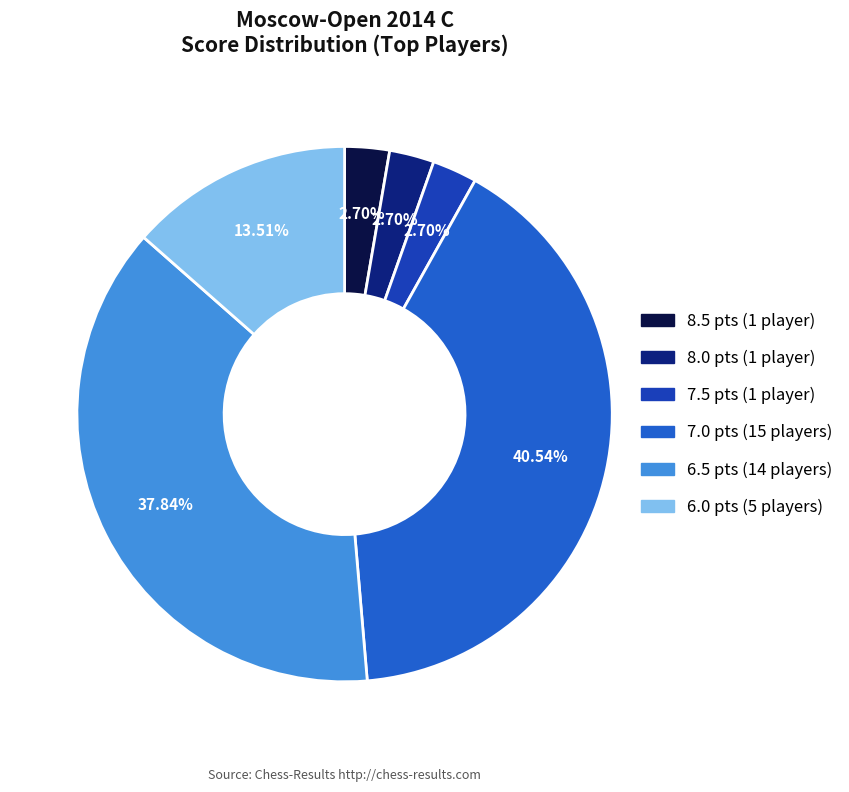

Is it true that 6.0 is 14% of the pie?

True